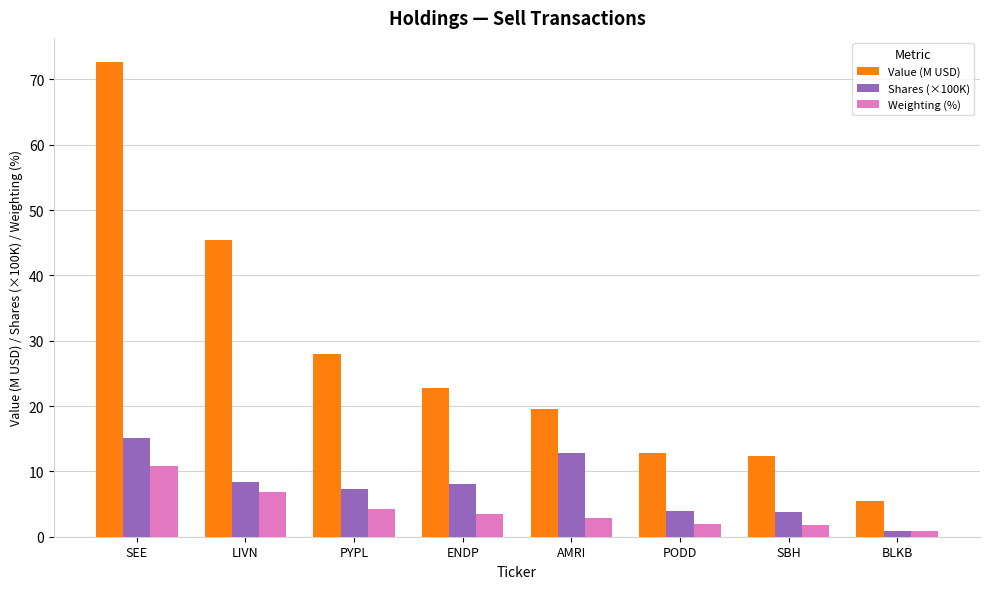

How many groups of bars are there?

8